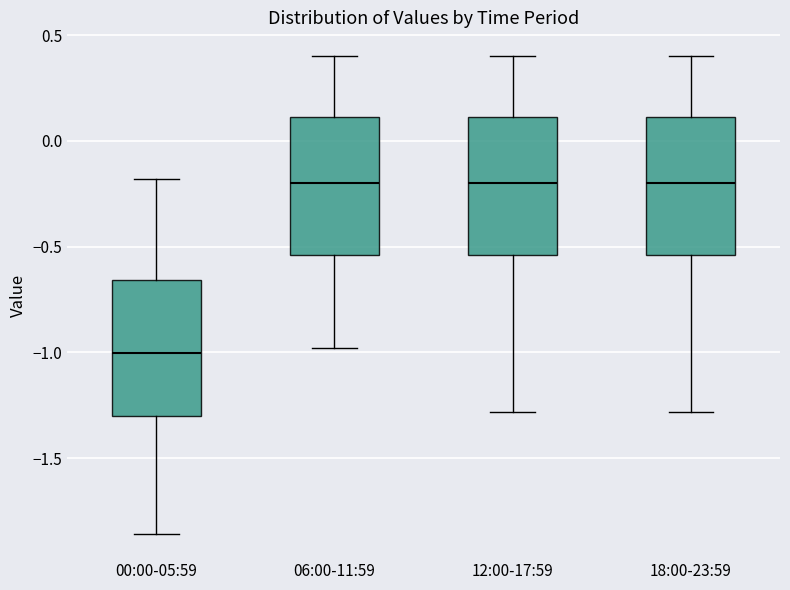

Which box's median line is the lowest?

00:00-05:59